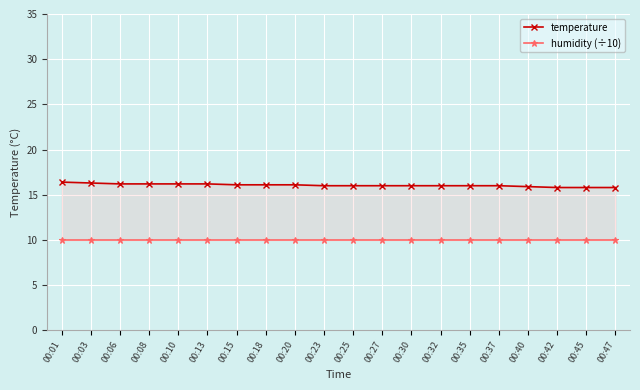

At which category does the chart reach its minimum across all series?

00:01